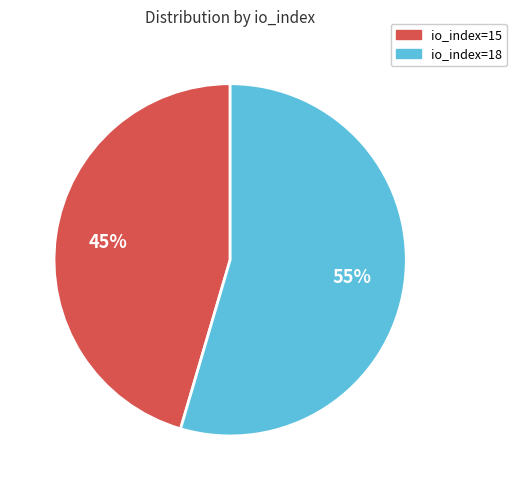

Rank the categories by value from lowest to highest.

io_index=15, io_index=18